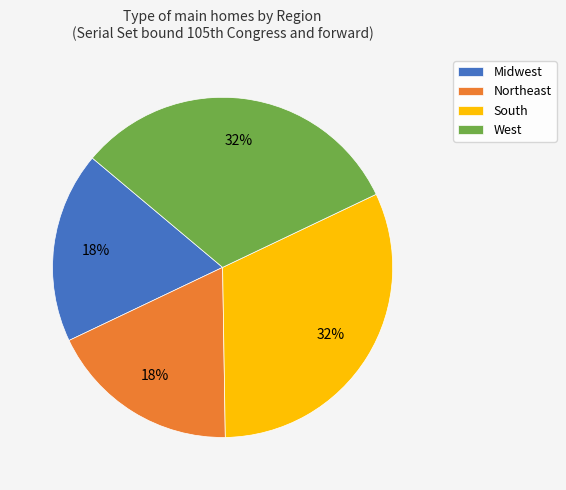

Combined, do West and South account for over 50%?

Yes